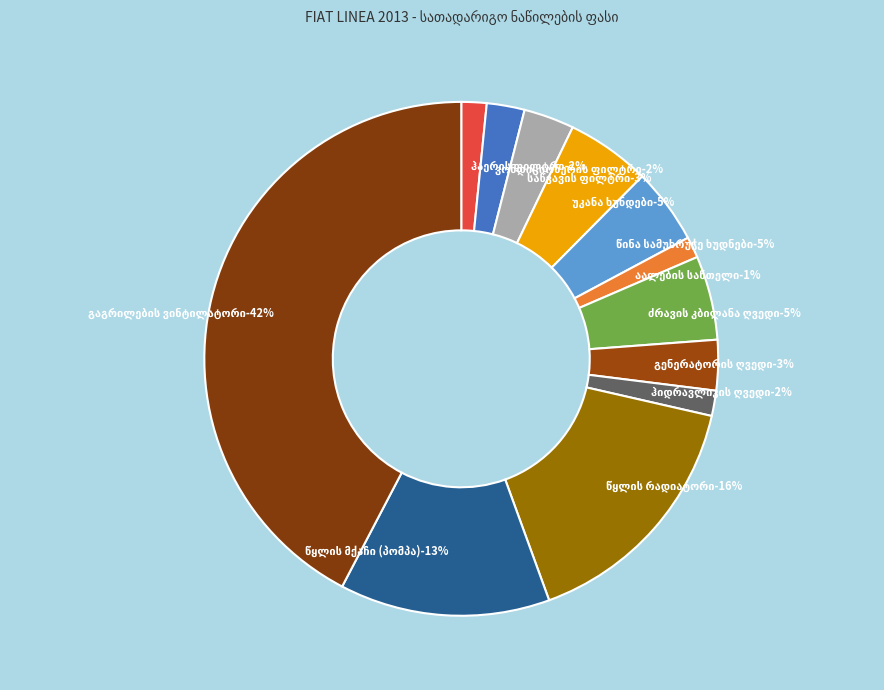

What is the largest slice in the pie chart?

გაგრილების ვინტილატორი